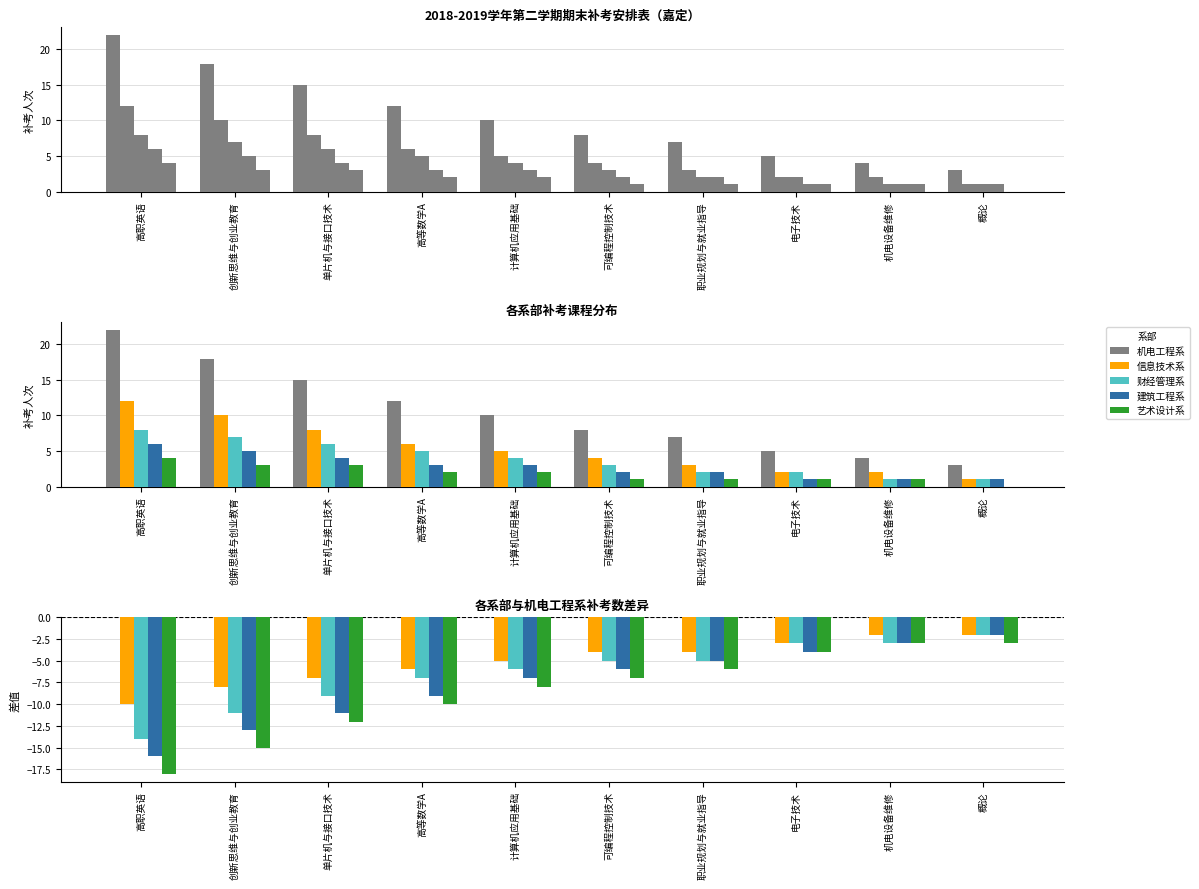

Is it true that 信息技术系 equals -8 at 创新思维与创业教育?

True